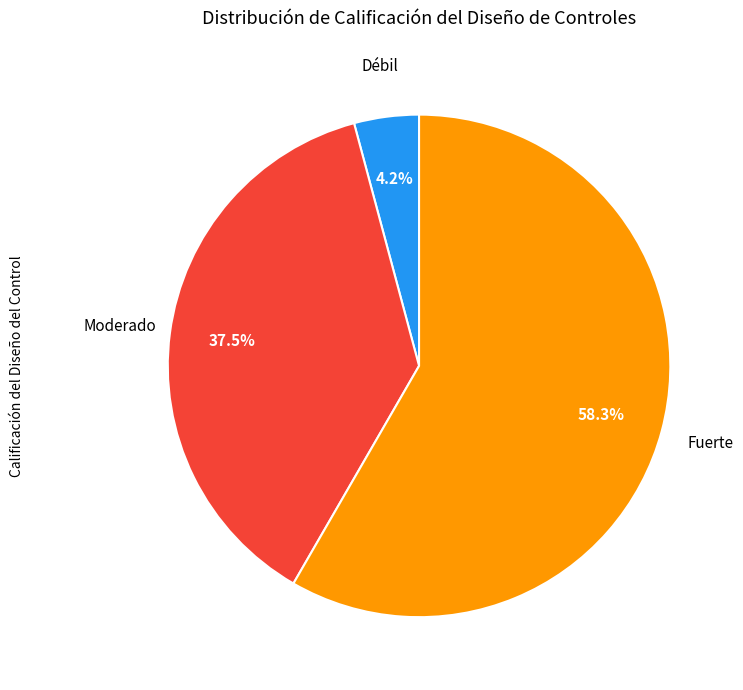

Does any single category account for the majority?

Yes